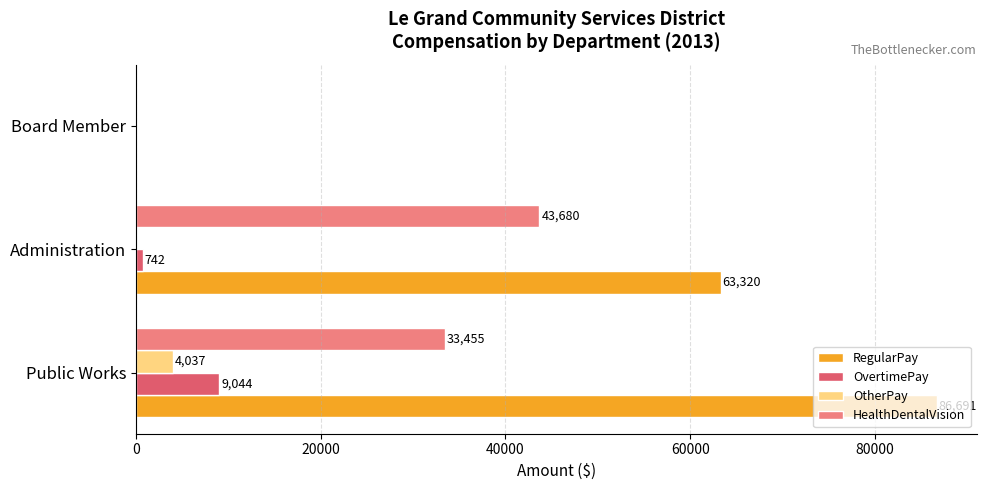

How many data points in OtherPay are above 0?

1